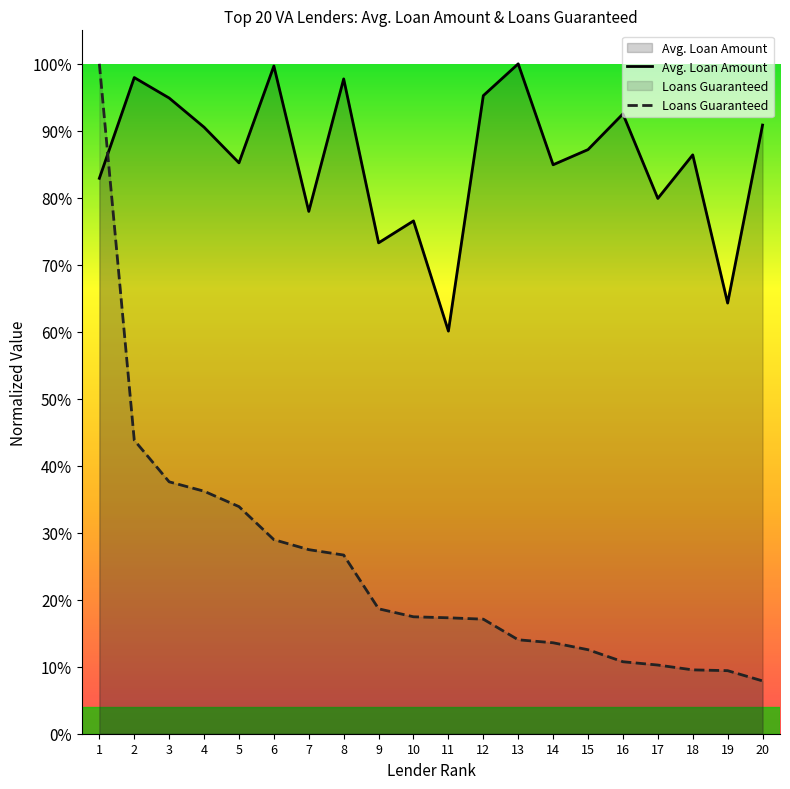

True or false: Loans Guaranteed has a value of 0.1 at 20.

True